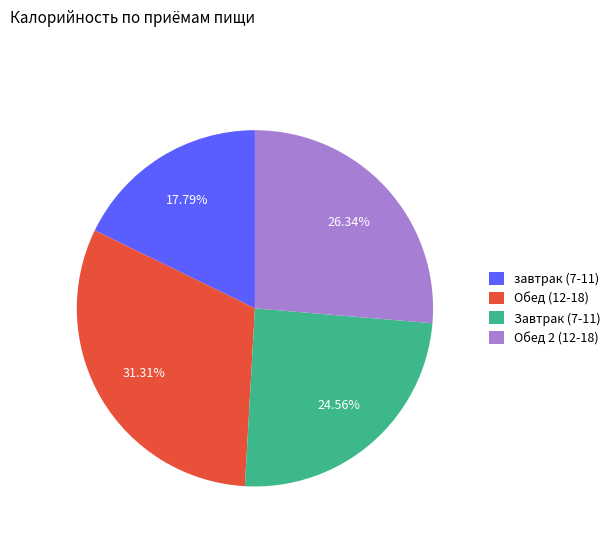

Count the number of slices in the pie.

4